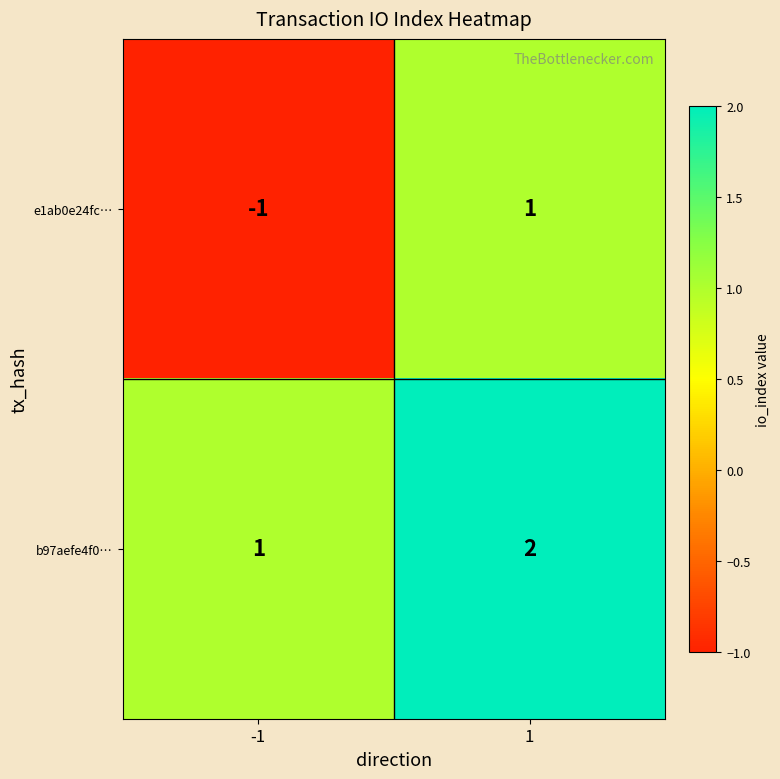

At how many categories does at least one series exceed 0?

2